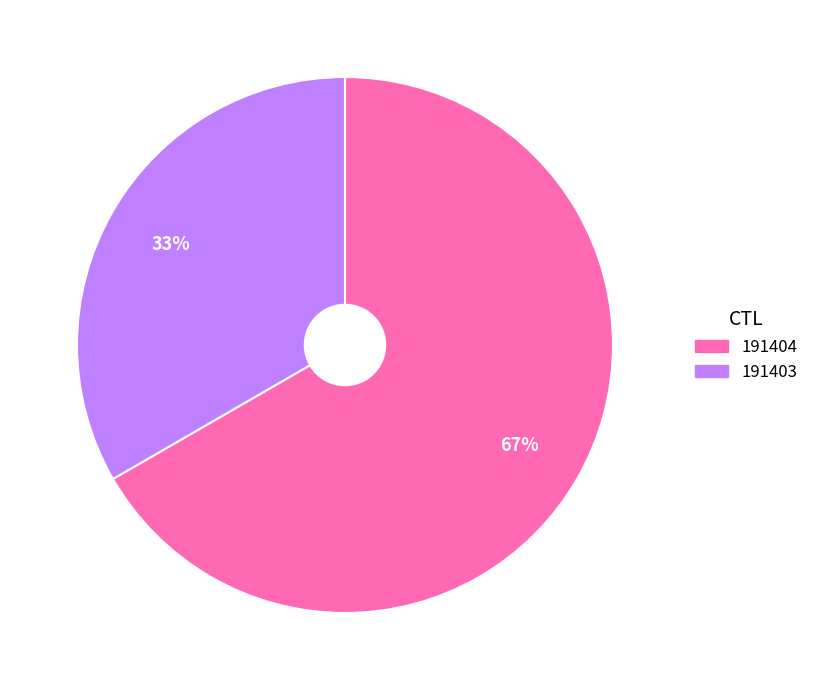

What is the largest slice in the pie chart?

191404